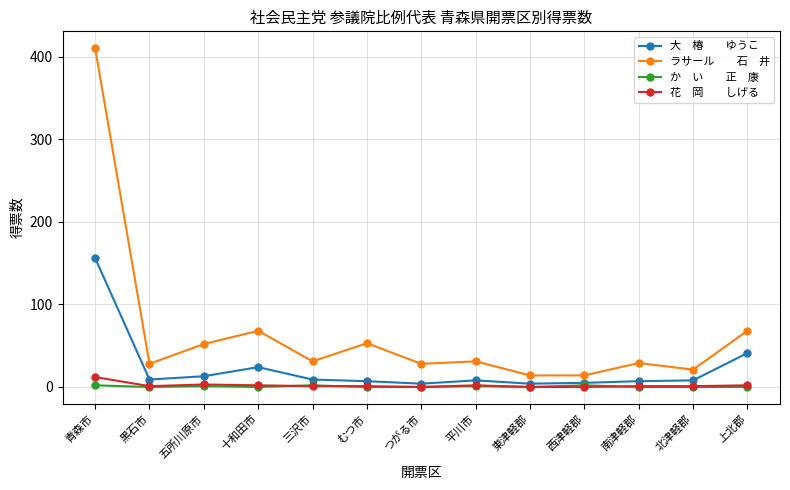

At which category is the sum across all series the highest?

青森市